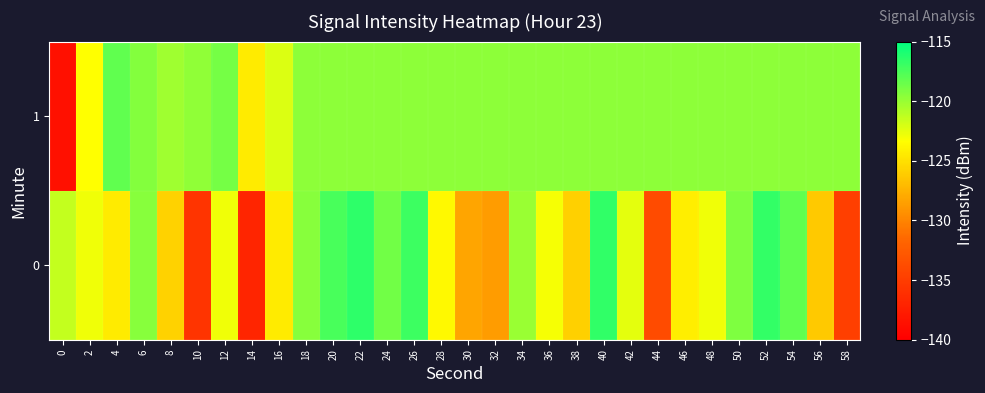

At which category is the sum across all series the highest?

22